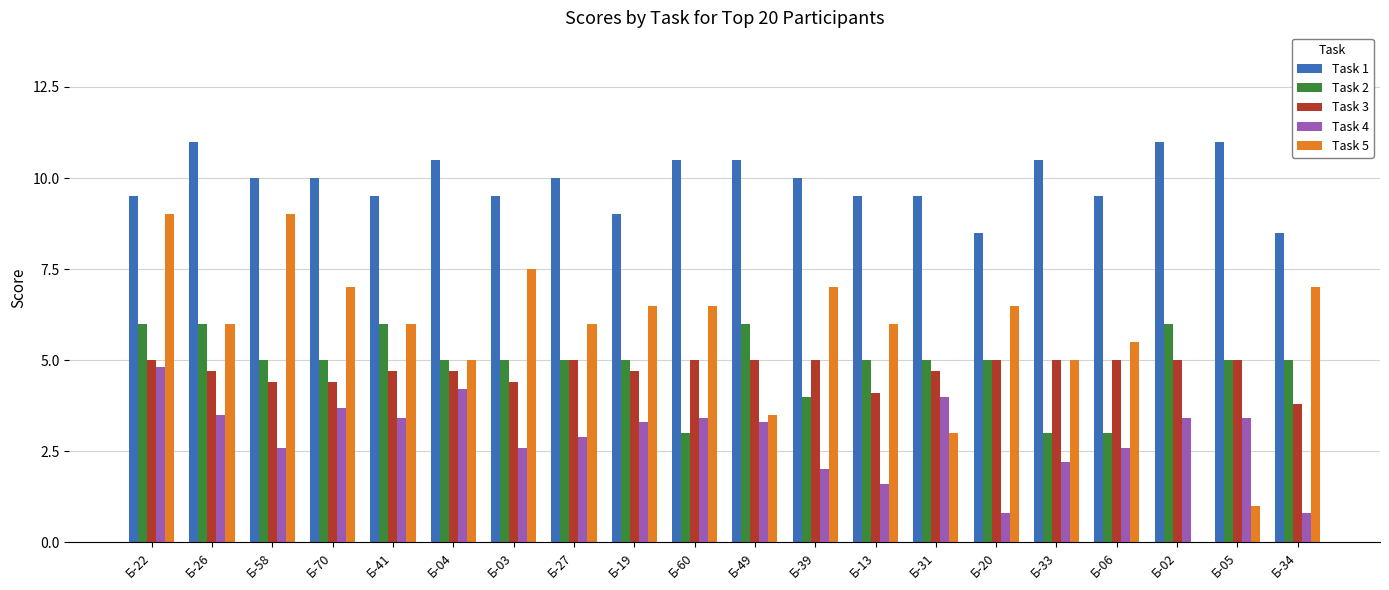

True or false: Task 3 has a value of 4.4 at Б-03.

True